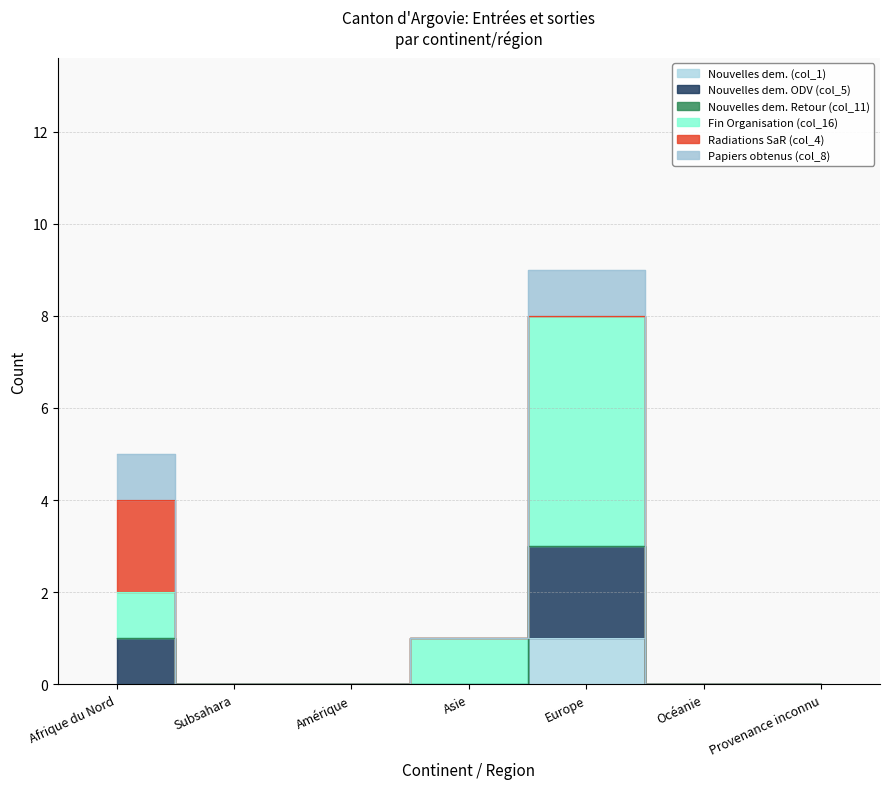

What is the label of the 6th point from the left?

Océanie